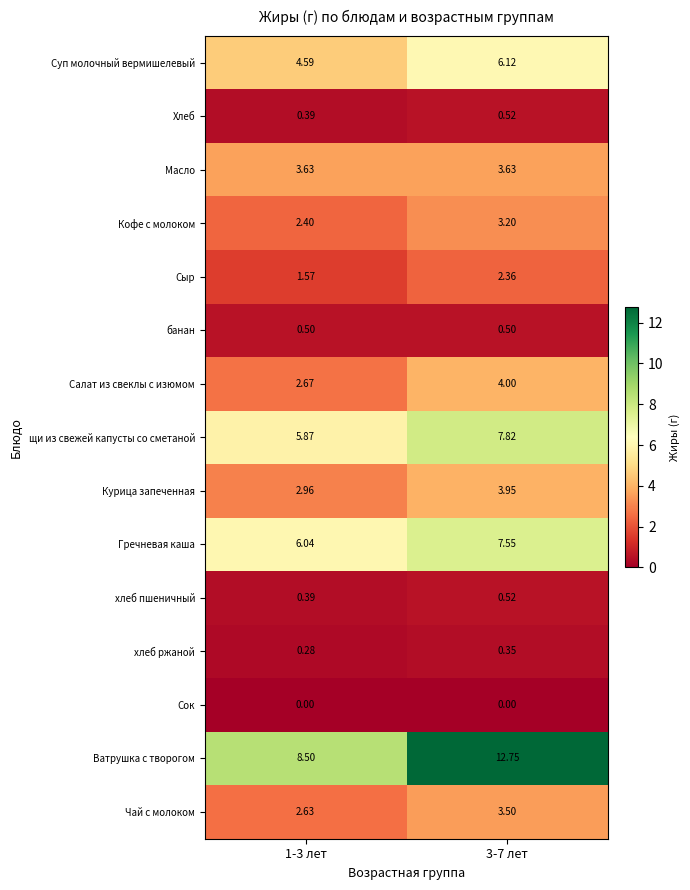

Between 1-3 лет and 3-7 лет, which series saw the biggest shift?

Ватрушка с творогом